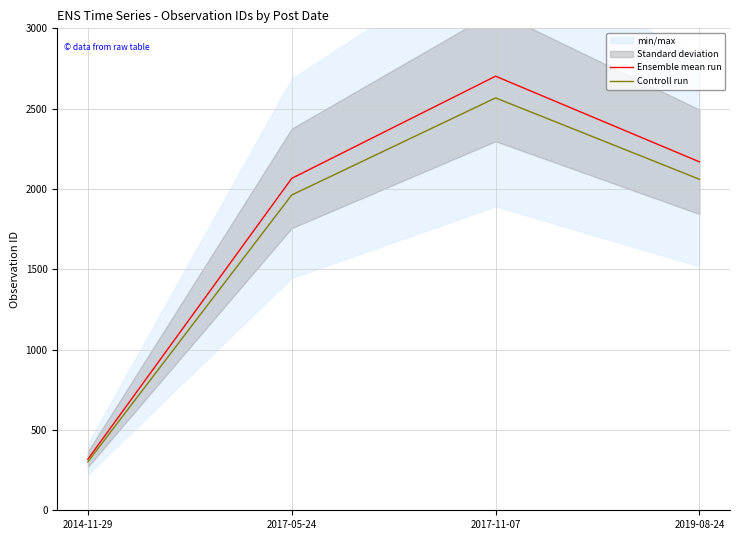

What value does the Controll run series have at 2019-08-24?

2060.5